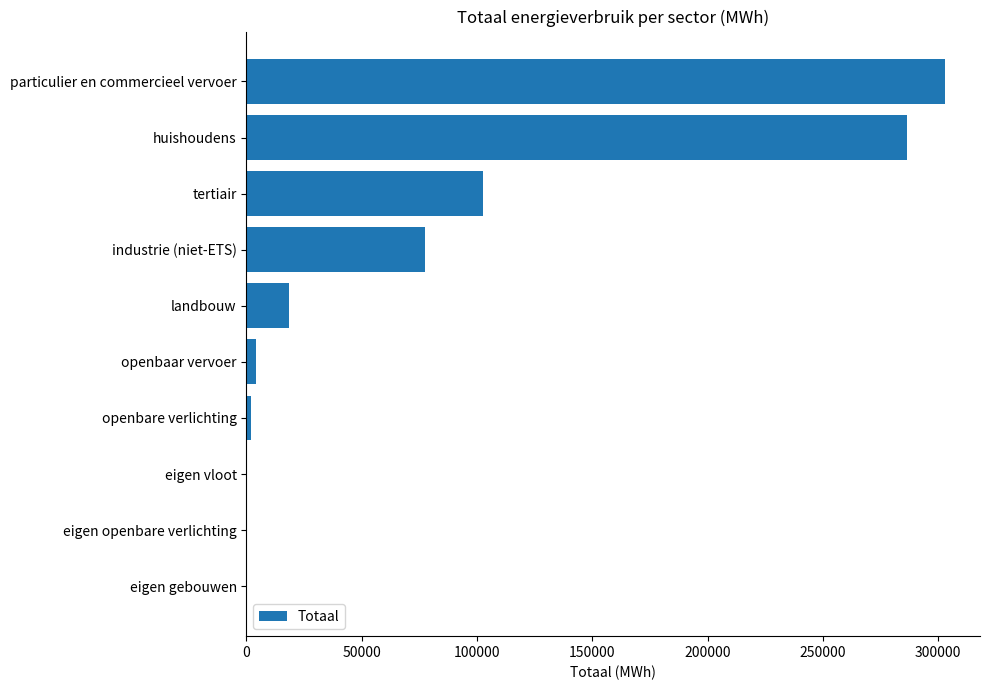

The chart shows a value of 91438.6 at eigen vloot. True or false?

False